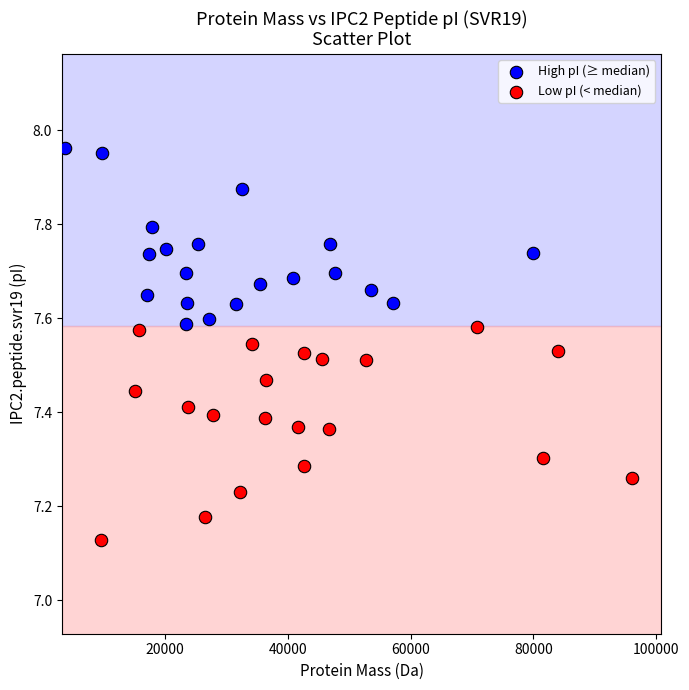

Which series has the largest Y range (max minus min)?

Low pI (< median)